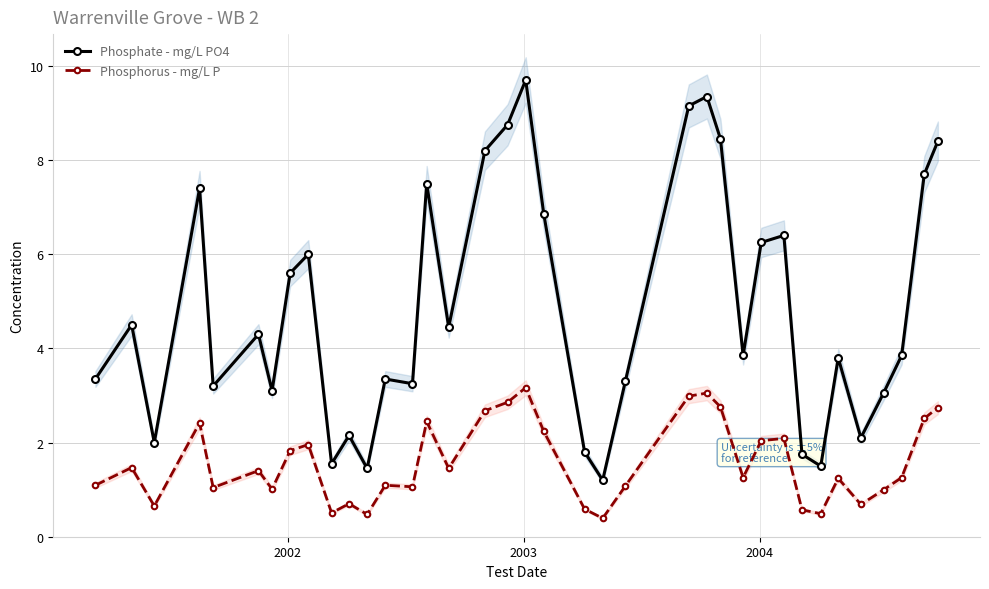

What is the difference between the maximum and minimum values in the Phosphate - mg/L PO4 series?

8.5